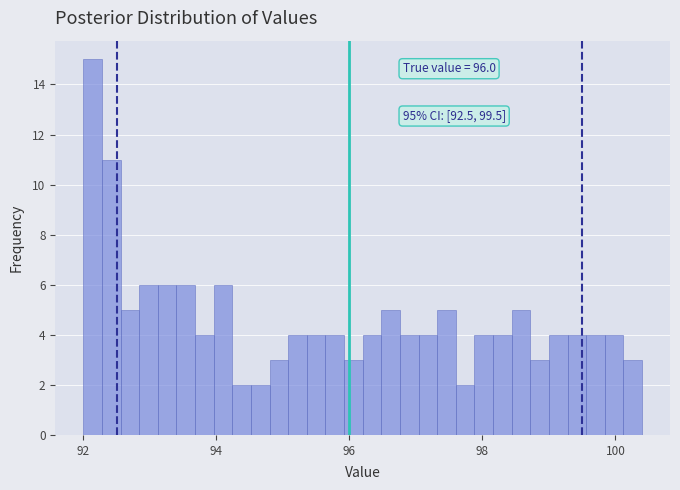

Read against the x-axis, roughly where is the centre of the tallest bar?

92.2